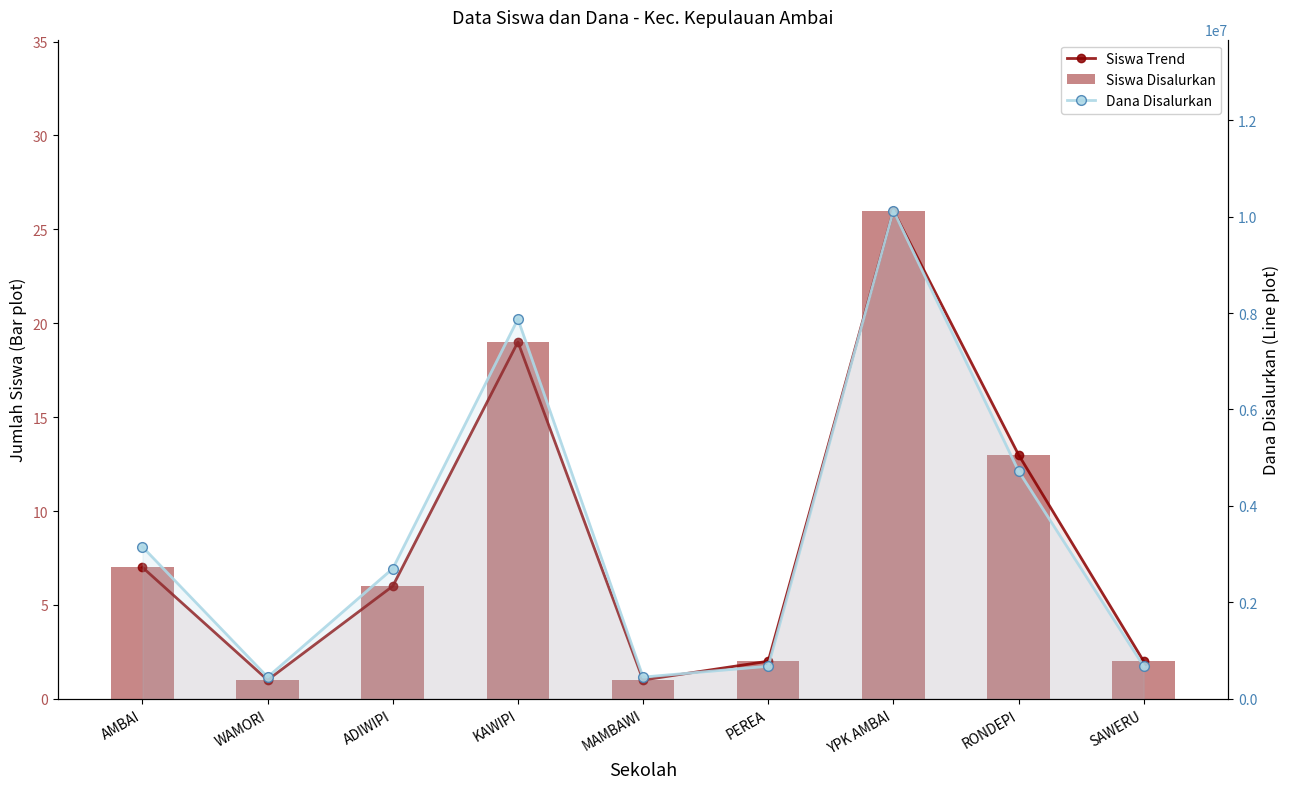

What value does the Siswa Trend series have at AMBAI, to the nearest 10?

10